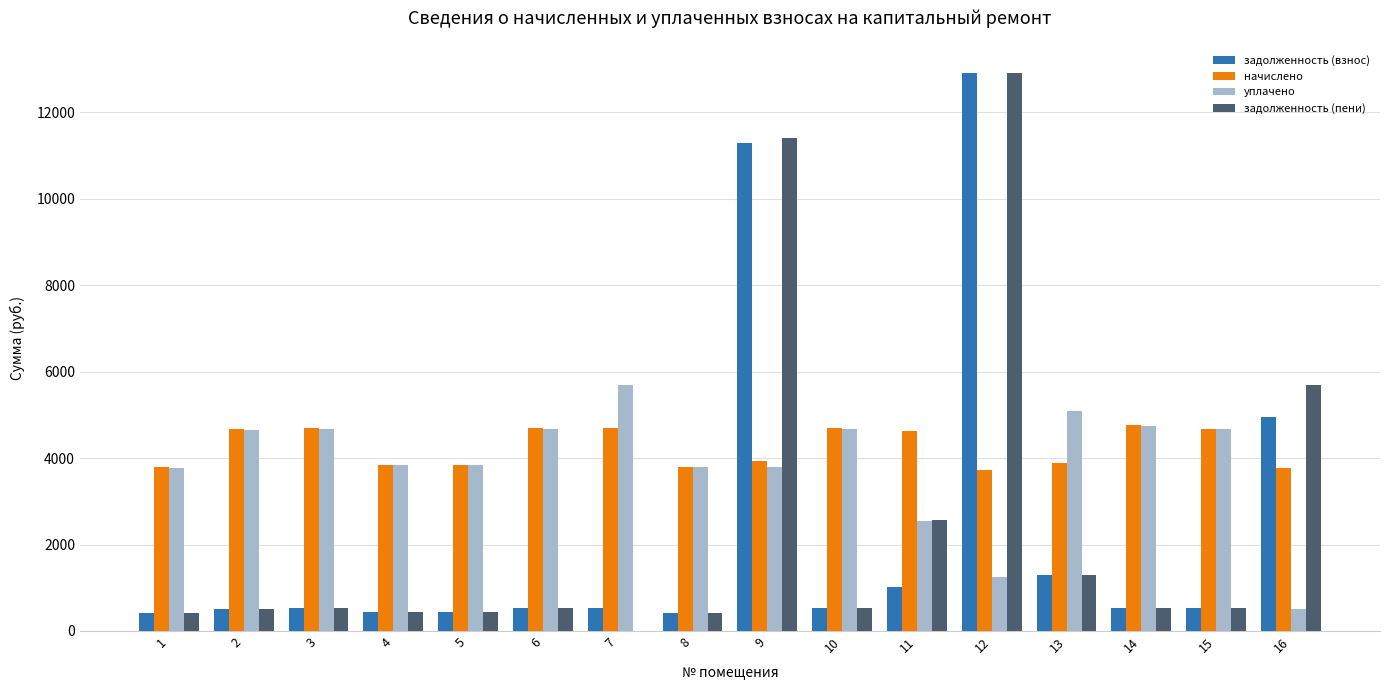

What is the total value across all series at 3?

10424.8